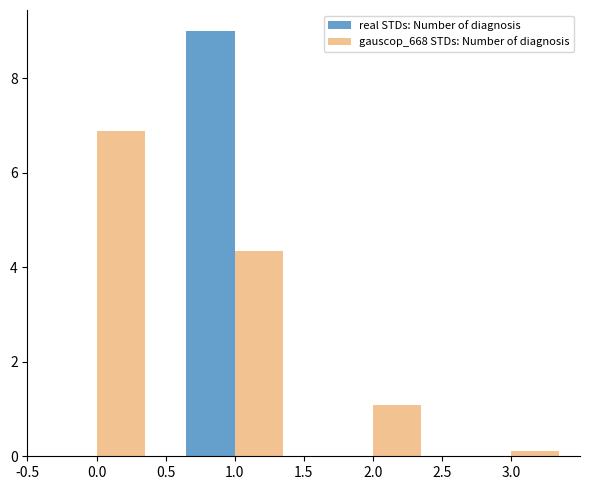

Which series has the largest range (max minus min)?

real STDs: Number of diagnosis